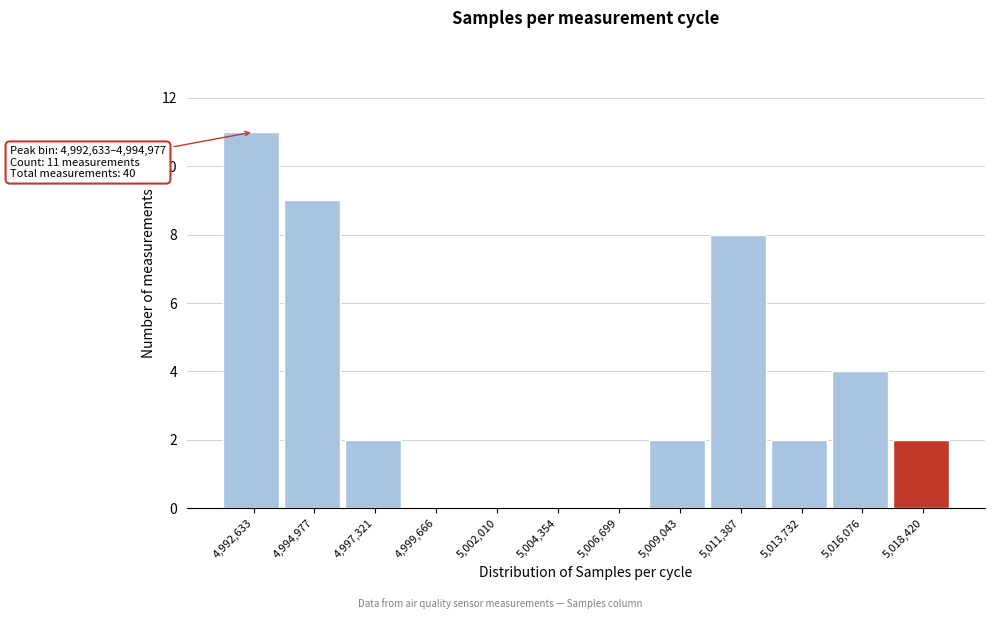

Reading left to right, transcribe all the data shown in this chart.

4,992,633=11	4,994,977=9	4,997,321=2	4,999,666=0	5,002,010=0	5,004,354=0	5,006,699=0	5,009,043=2	5,011,387=8	5,013,732=2	5,016,076=4	5,018,420=2